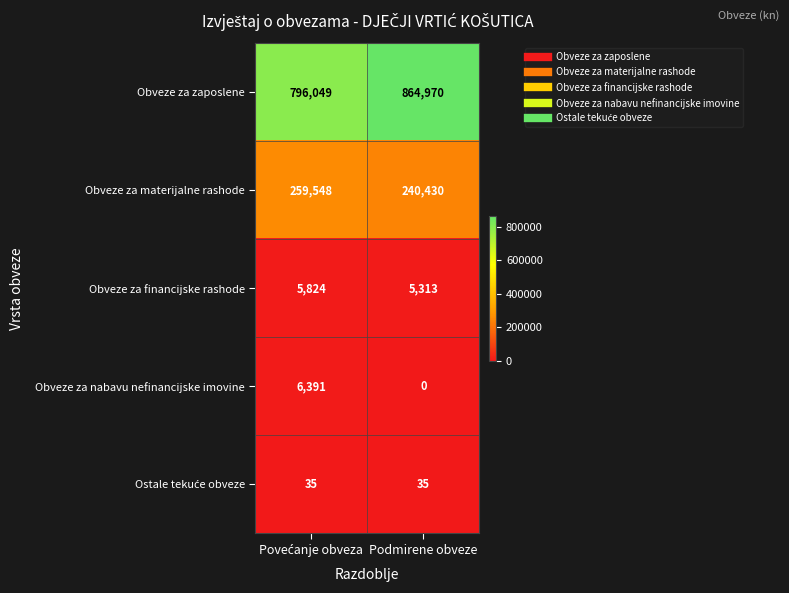

What is the average value of the Obveze za zaposlene series?

830510